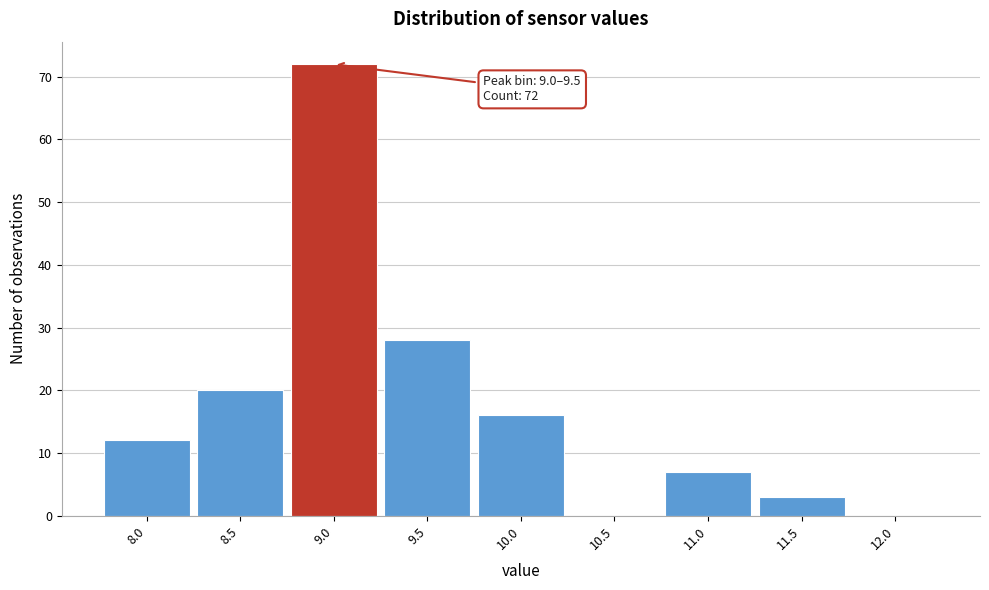

Reading left to right, transcribe all the data shown in this chart.

8.0=12	8.5=20	9.0=72	9.5=28	10.0=16	10.5=0	11.0=7	11.5=3	12.0=0